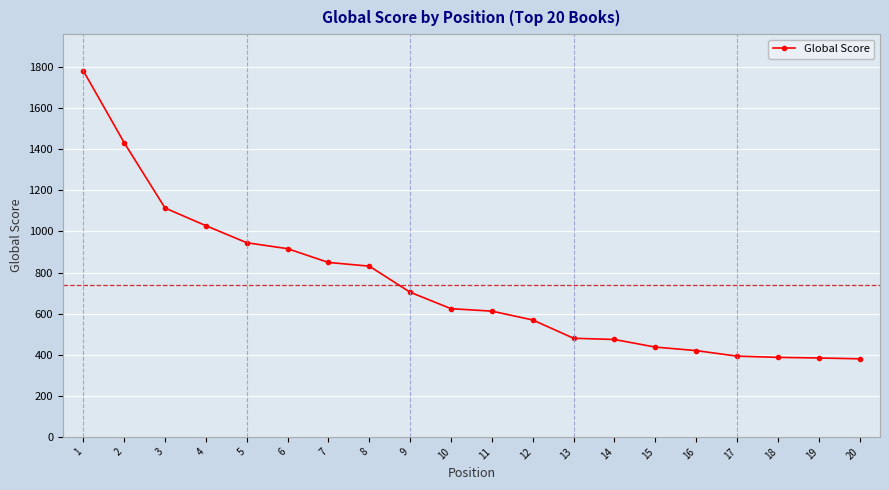

The chart shows a value of 1328 at 5. True or false?

False